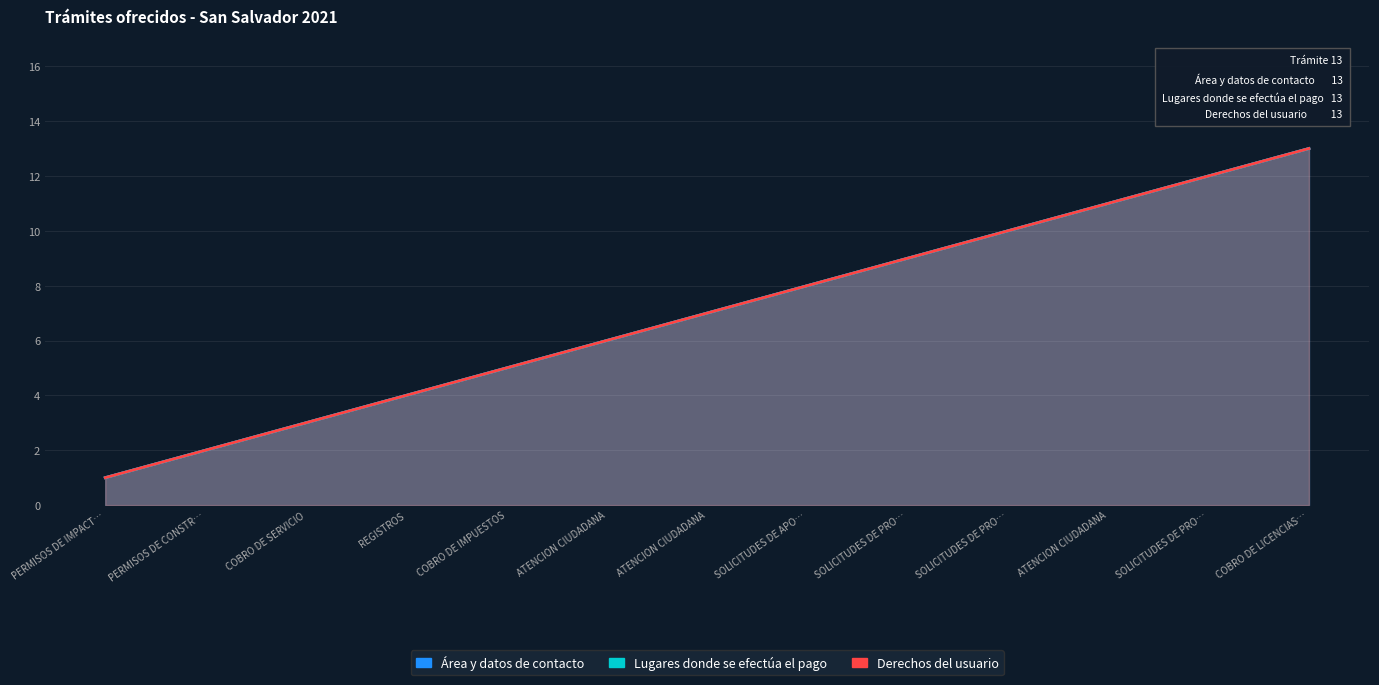

True or false: Lugares donde se efectúa el pago and Derechos del usuario cross at least once.

False